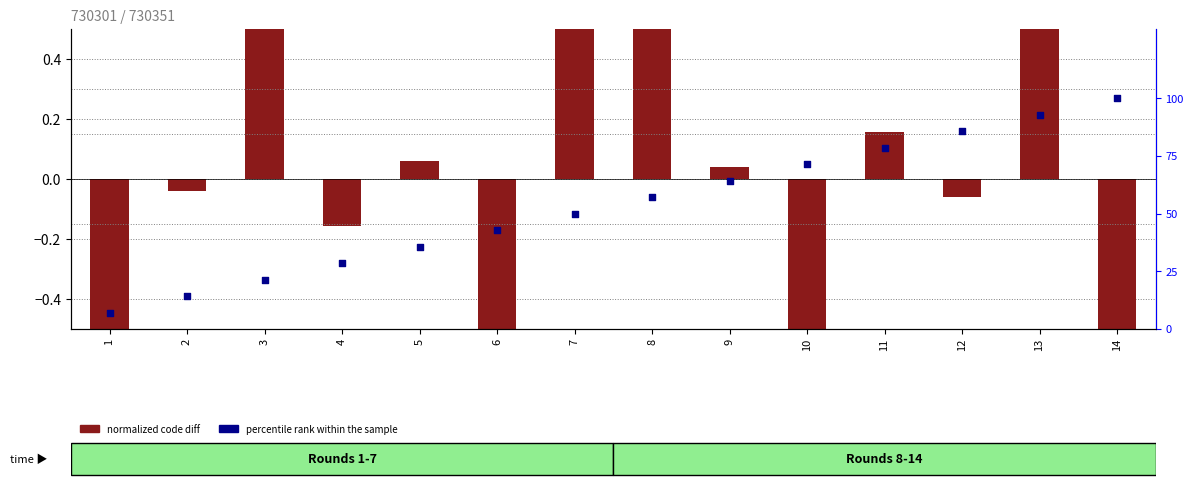

At which category is the sum across all series the highest?

14